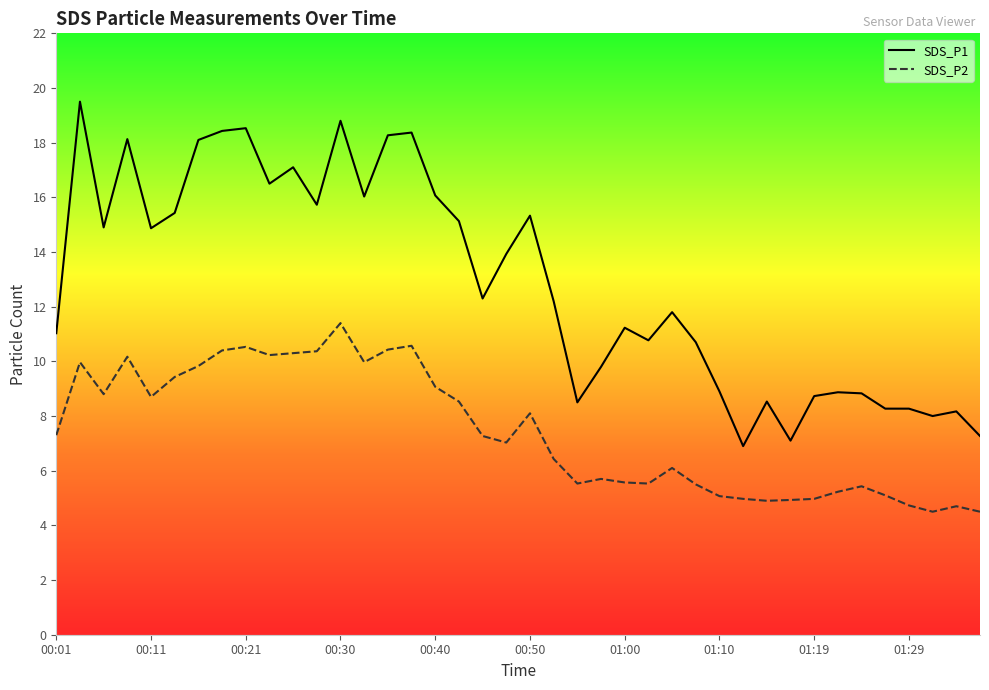

What is the value of the SDS_P1 point at the 29th from the left?

8.9